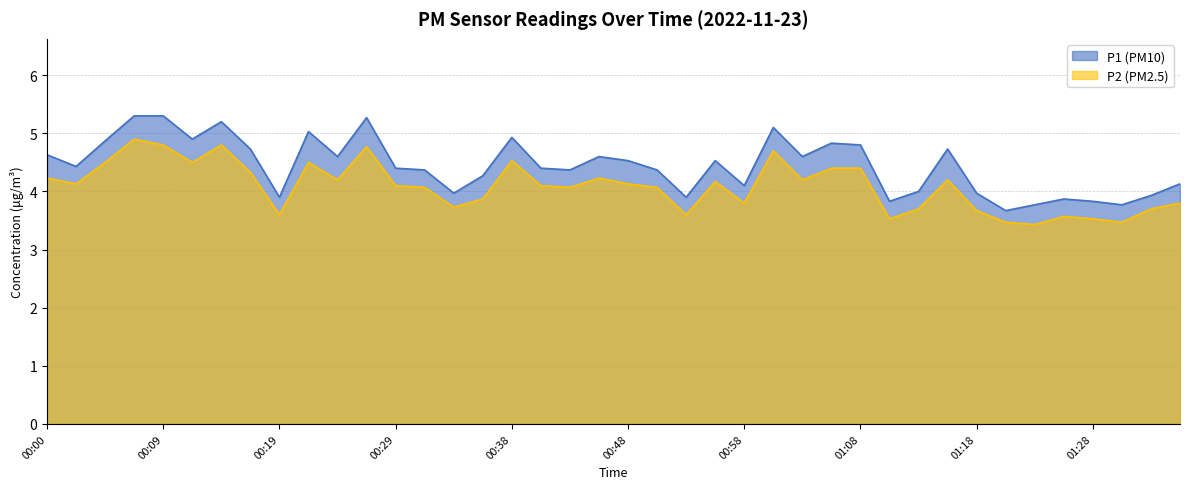

Which category has the lowest value across all series?

01:23